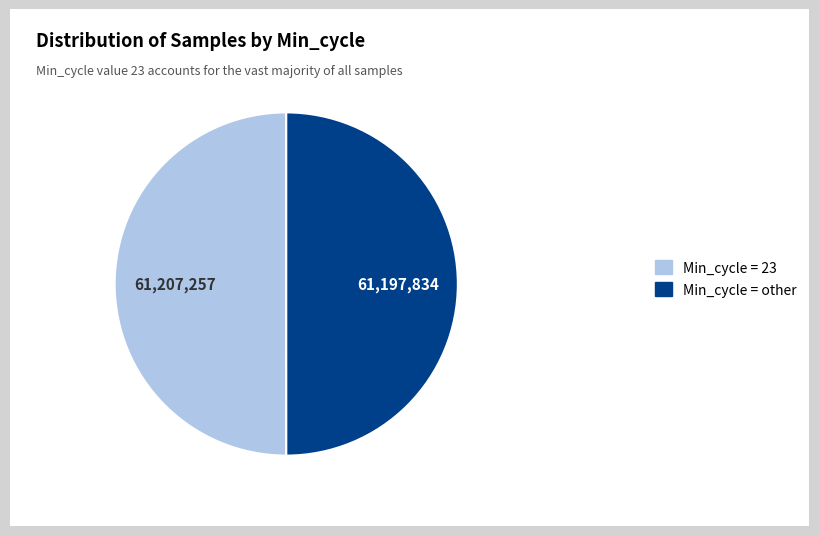

True or false: Min_cycle = 23 accounts for 50% of the total.

True